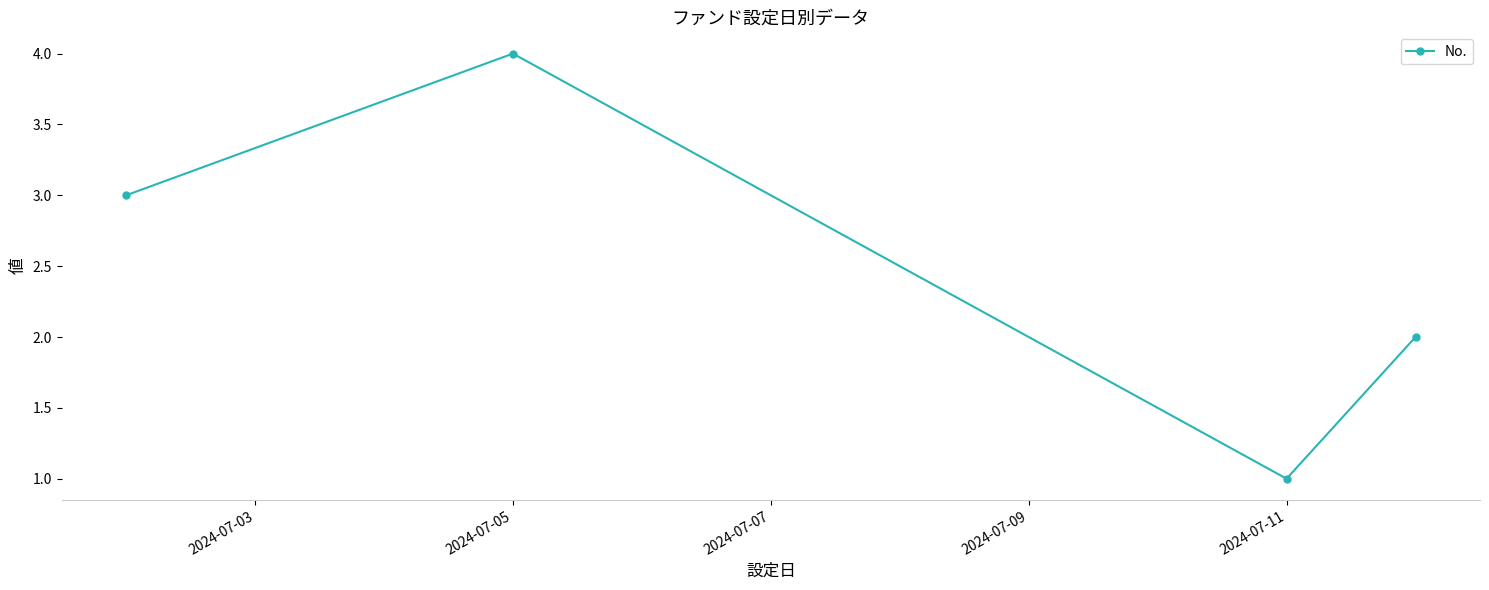

How many points are lower than both their immediate neighbors (excluding endpoints)?

1